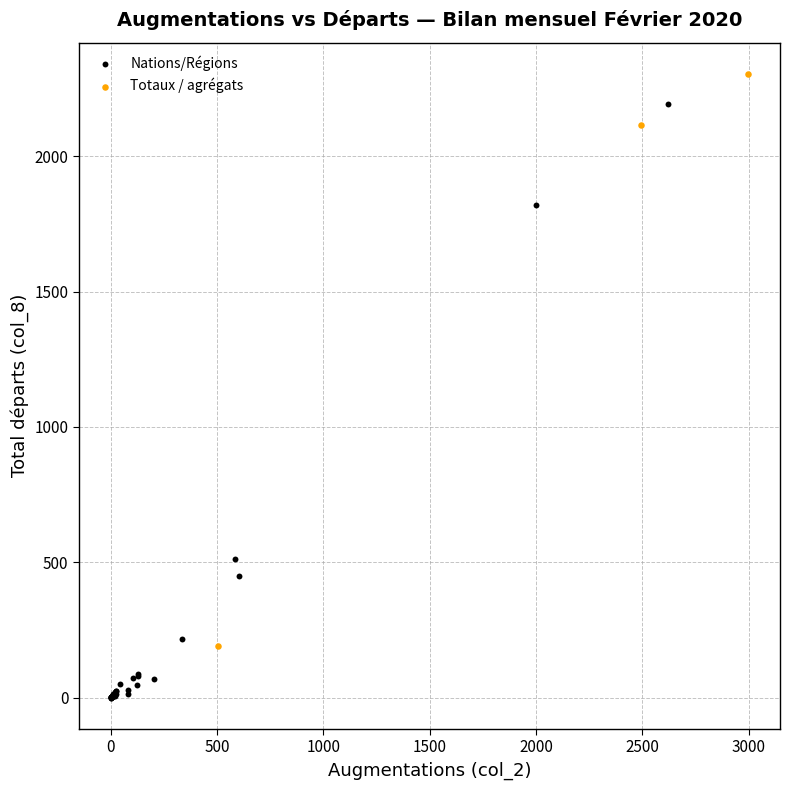

Which series reaches the minimum Y coordinate?

Nations/Régions